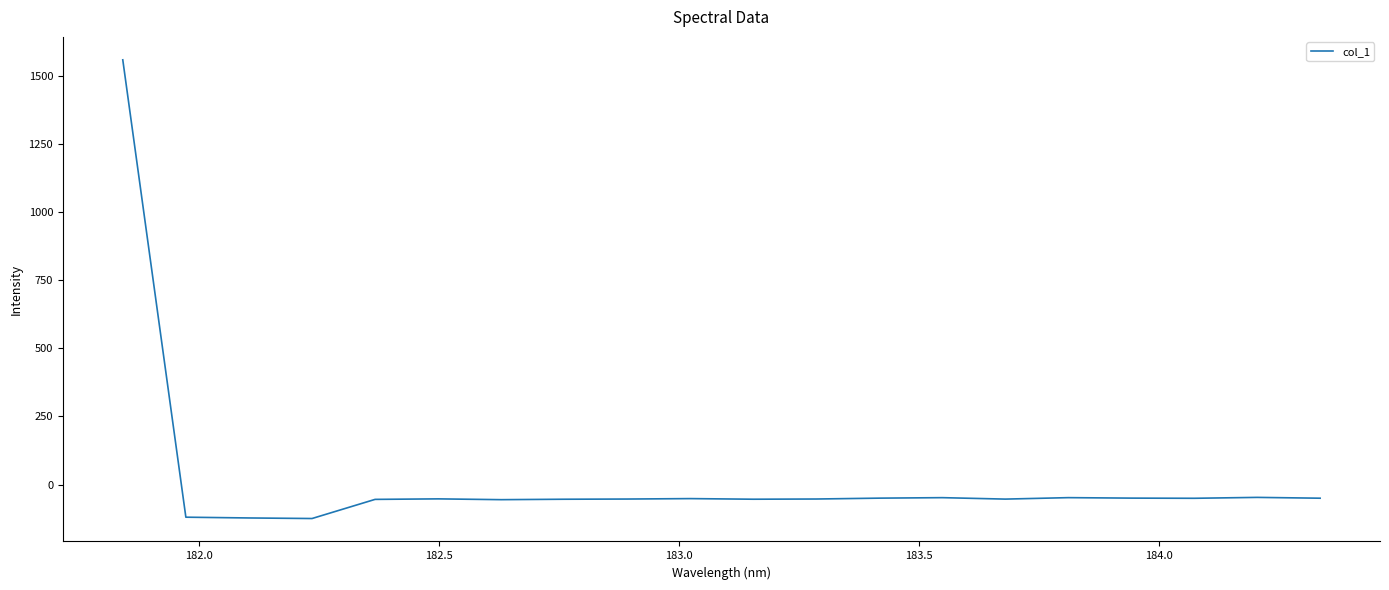

What is the difference between the second highest and minimum values?

77.6